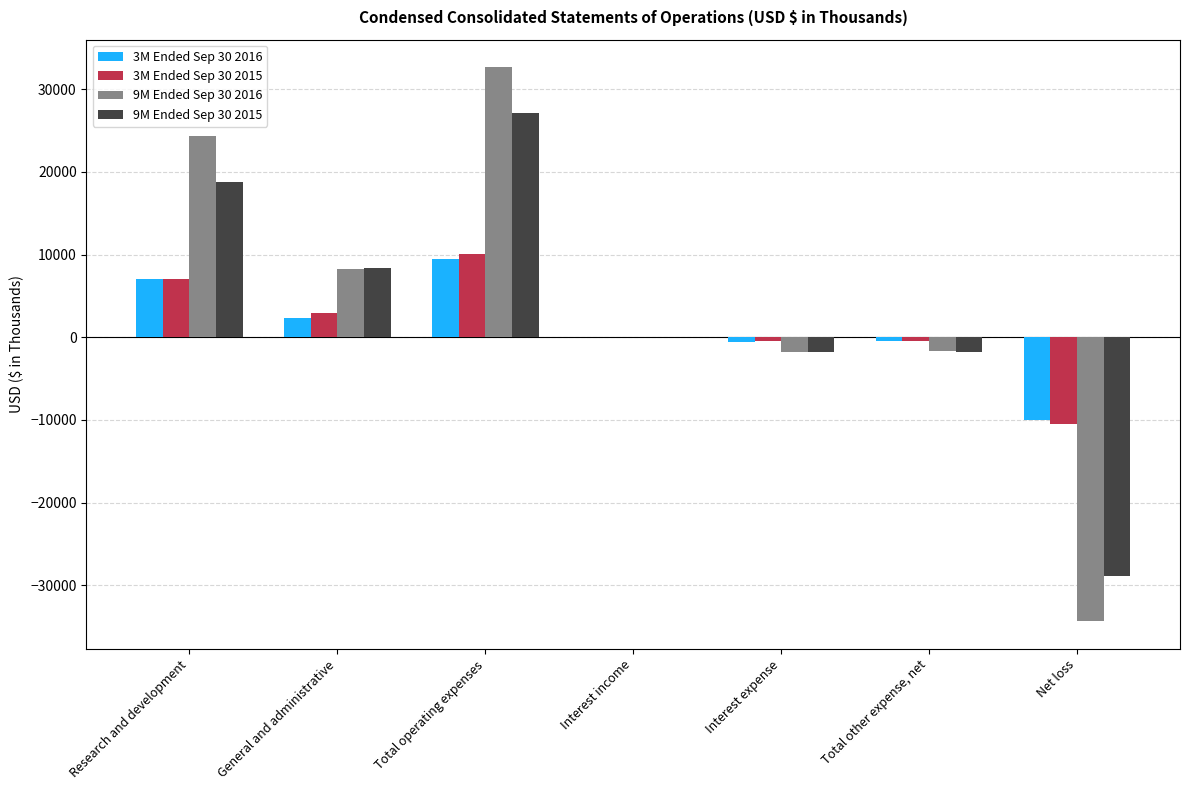

Is the value of 9M Ended Sep 30 2016 at Total other expense, net greater than the value of 3M Ended Sep 30 2016 at General and administrative?

No